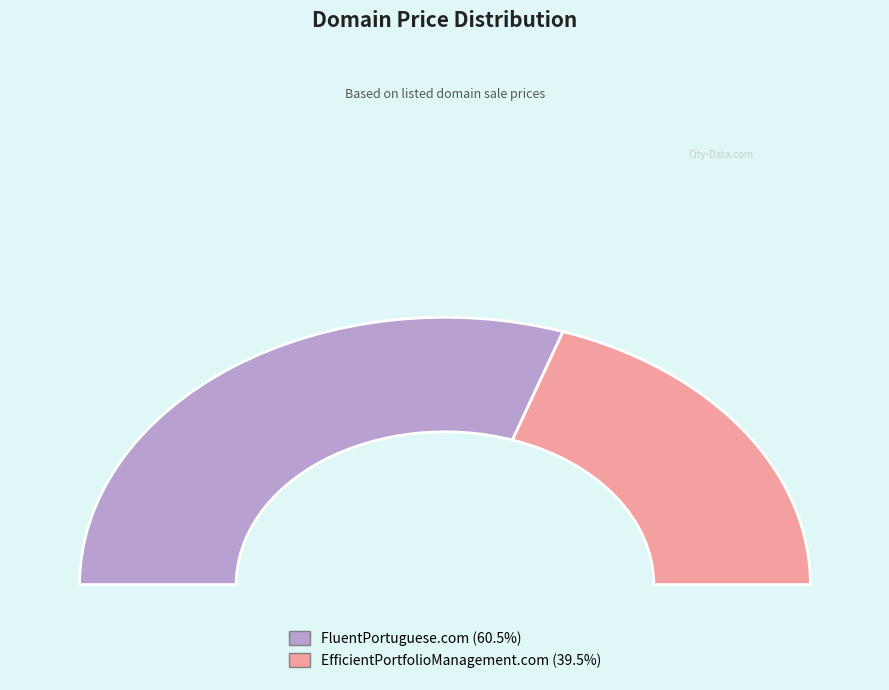

To the nearest percent, what is the combined percentage of FluentPortuguese.com and EfficientPortfolioManagement.com?

100%